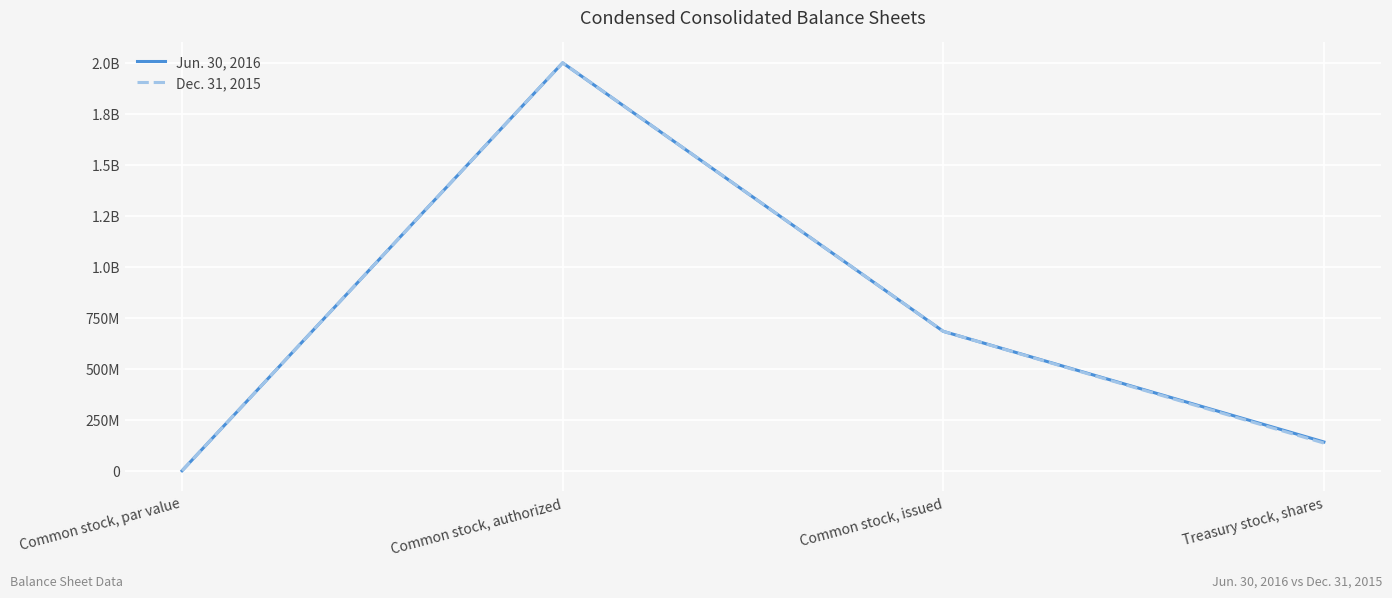

Rank the series by their average value, from lowest to highest.

Dec. 31, 2015, Jun. 30, 2016